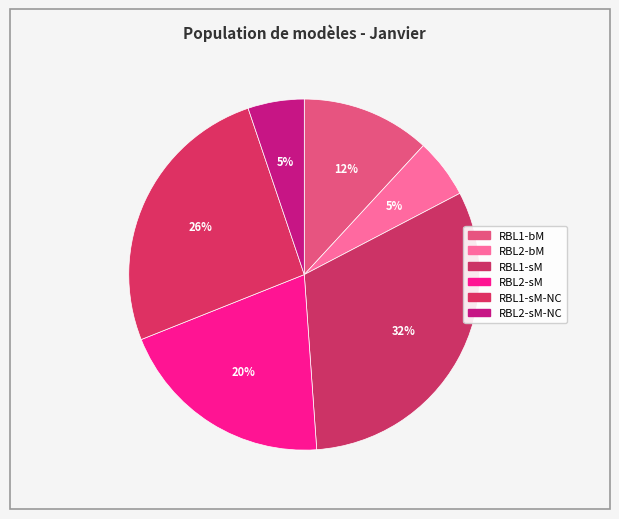

How many segments does this pie chart have?

6